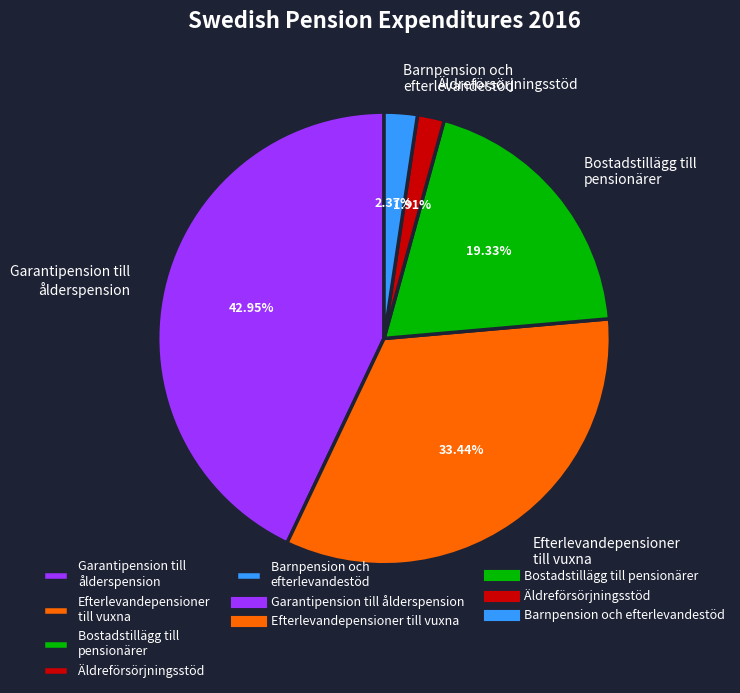

Is there any slice that represents more than half of the pie?

No